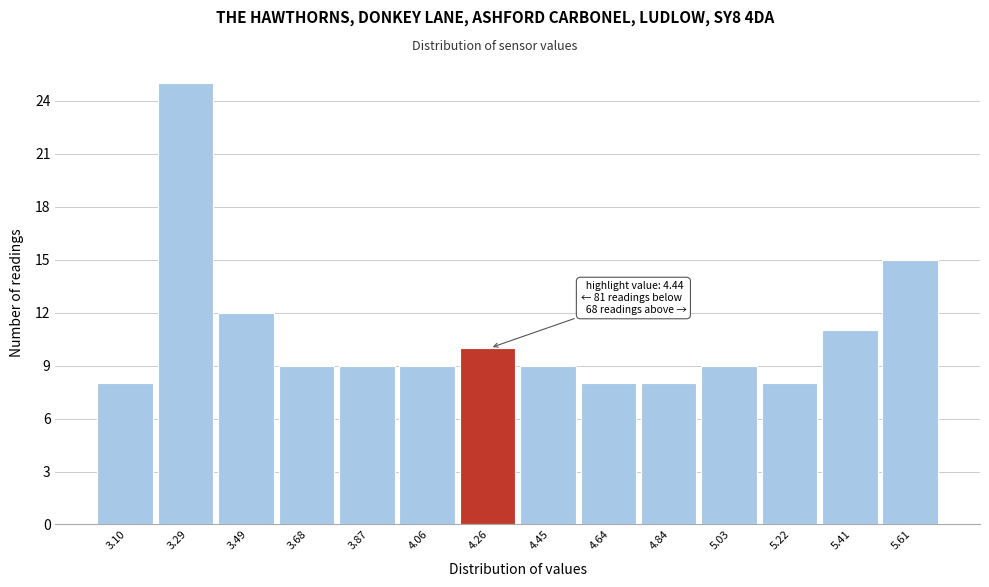

Reading left to right, transcribe all the data shown in this chart.

3.10=8	3.29=25	3.49=12	3.68=9	3.87=9	4.06=9	4.26=10	4.45=9	4.64=8	4.84=8	5.03=9	5.22=8	5.41=11	5.61=15